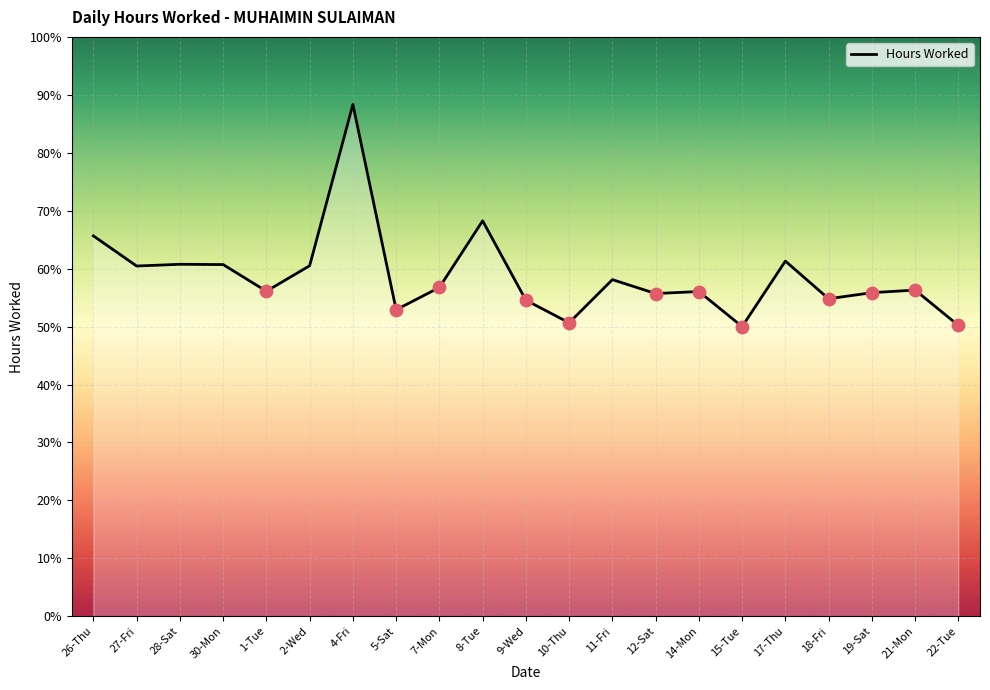

Which has a higher value, 9-Wed or 4-Fri?

4-Fri